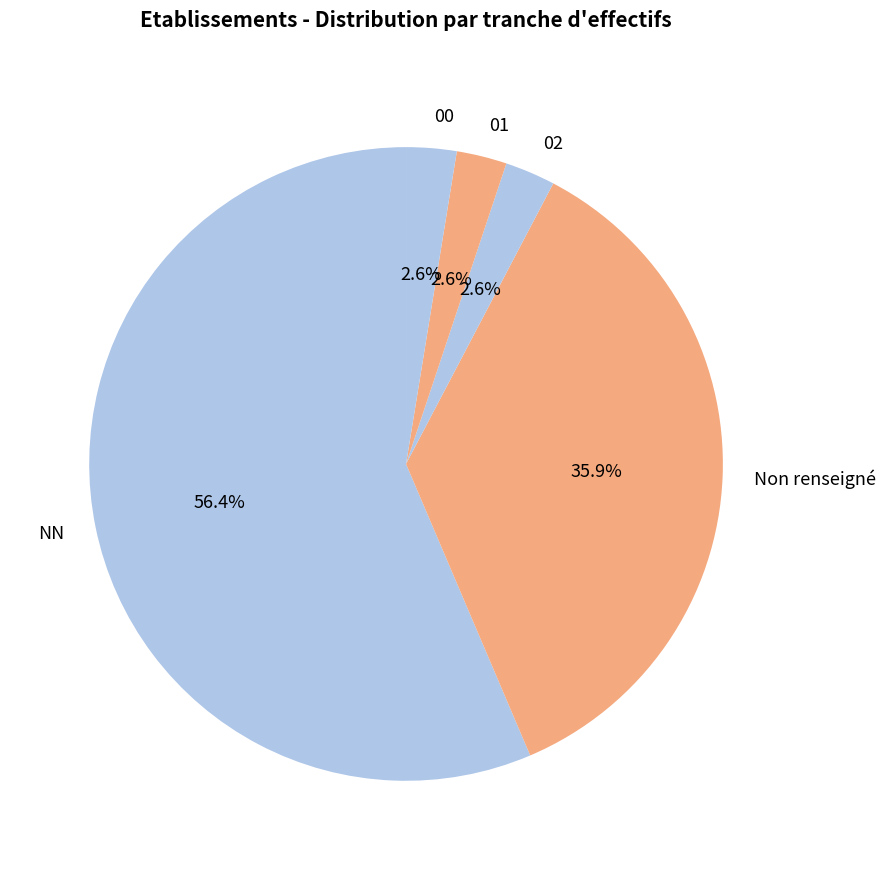

Is it true that 02 is 3% of the pie?

True